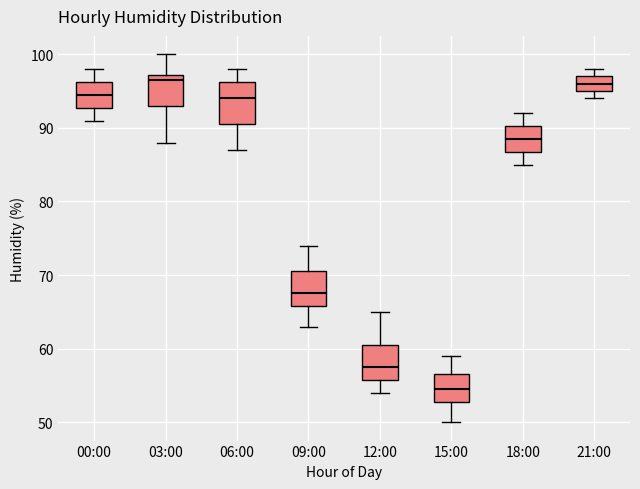

Reading left to right, transcribe this box plot: for each box, give where its median line is, the range the box spans, and where its two whiskers end, as read against the y-axis. The values are not printed on the chart, so give them approximately, as read against the axis.

00:00: median 95, box 93 to 96, whiskers 91 to 98
03:00: median 97 (just below the box's upper edge), box 93 to 97, whiskers 88 to 100
06:00: median 94, box 91 to 96, whiskers 87 to 98
09:00: median 68, box 66 to 71, whiskers 63 to 74
12:00: median 58, box 56 to 61, whiskers 54 to 65
15:00: median 55, box 53 to 57, whiskers 50 to 59
18:00: median 89, box 87 to 90, whiskers 85 to 92
21:00: median 96, box 95 to 97, whiskers 94 to 98